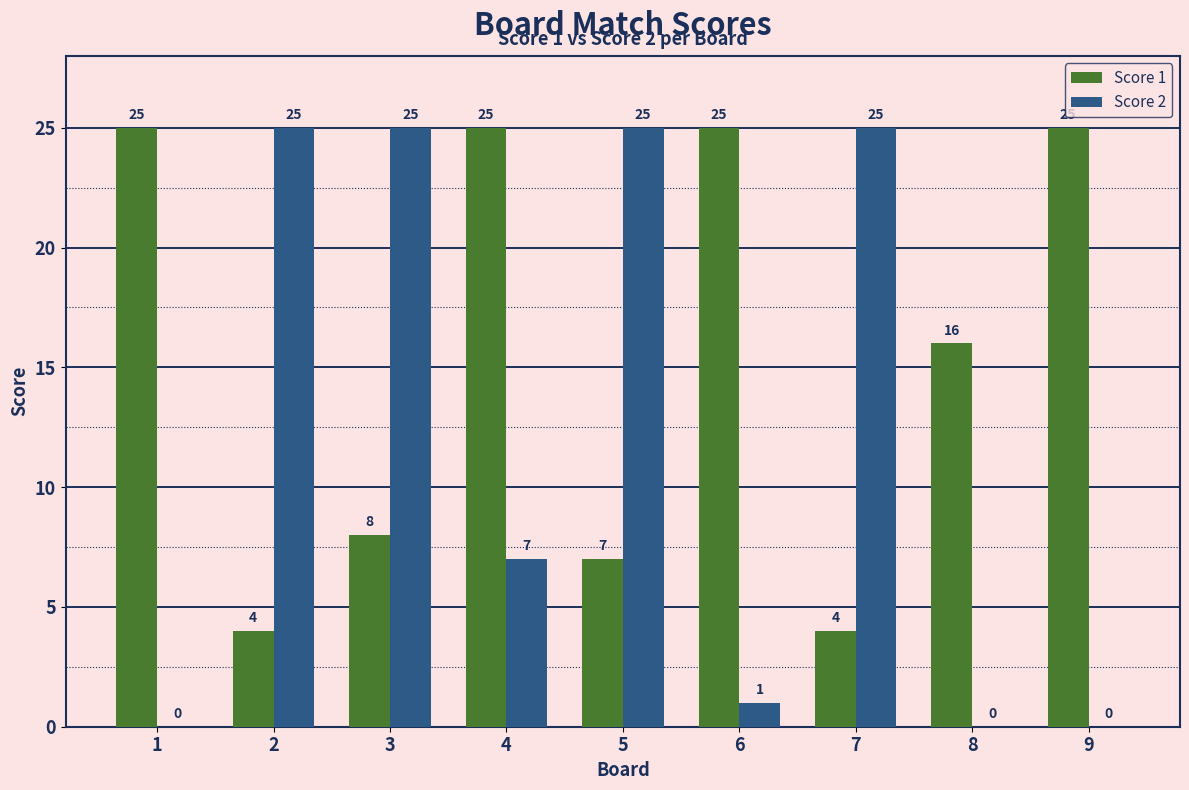

Reading left to right, extract all data points from this chart.

Score 1: 1=25	2=4	3=8	4=25	5=7	6=25	7=4	8=16	9=25
Score 2: 1=0	2=25	3=25	4=7	5=25	6=1	7=25	8=0	9=0